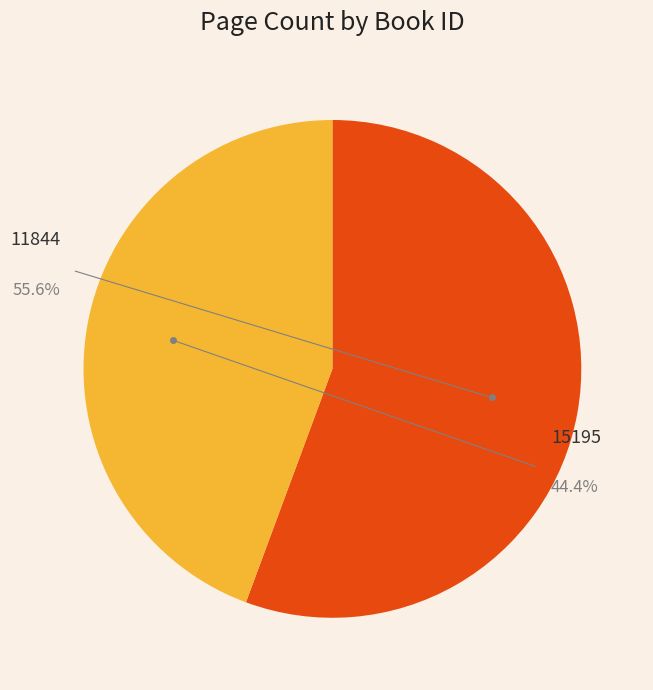

Approximately how many times larger is the value at 11844 compared to 15195?

1.3